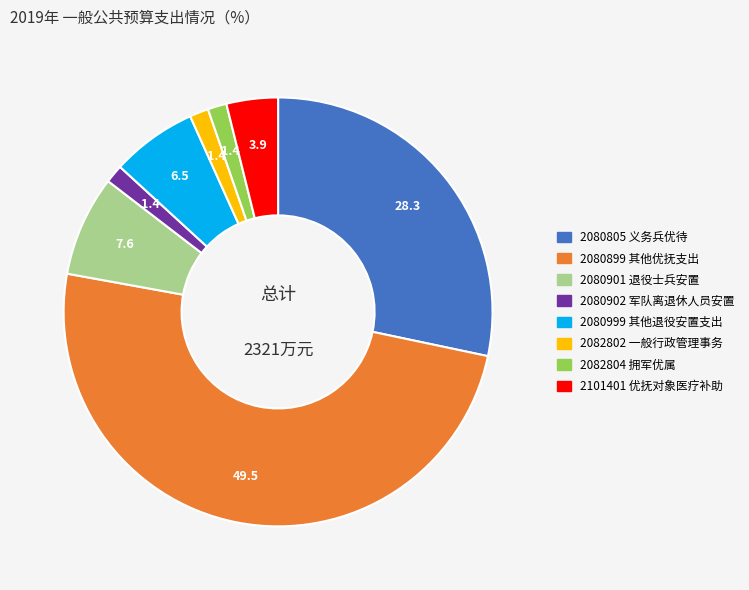

Which slice is the smallest?

2080902 军队移交政府的离退休人员安置